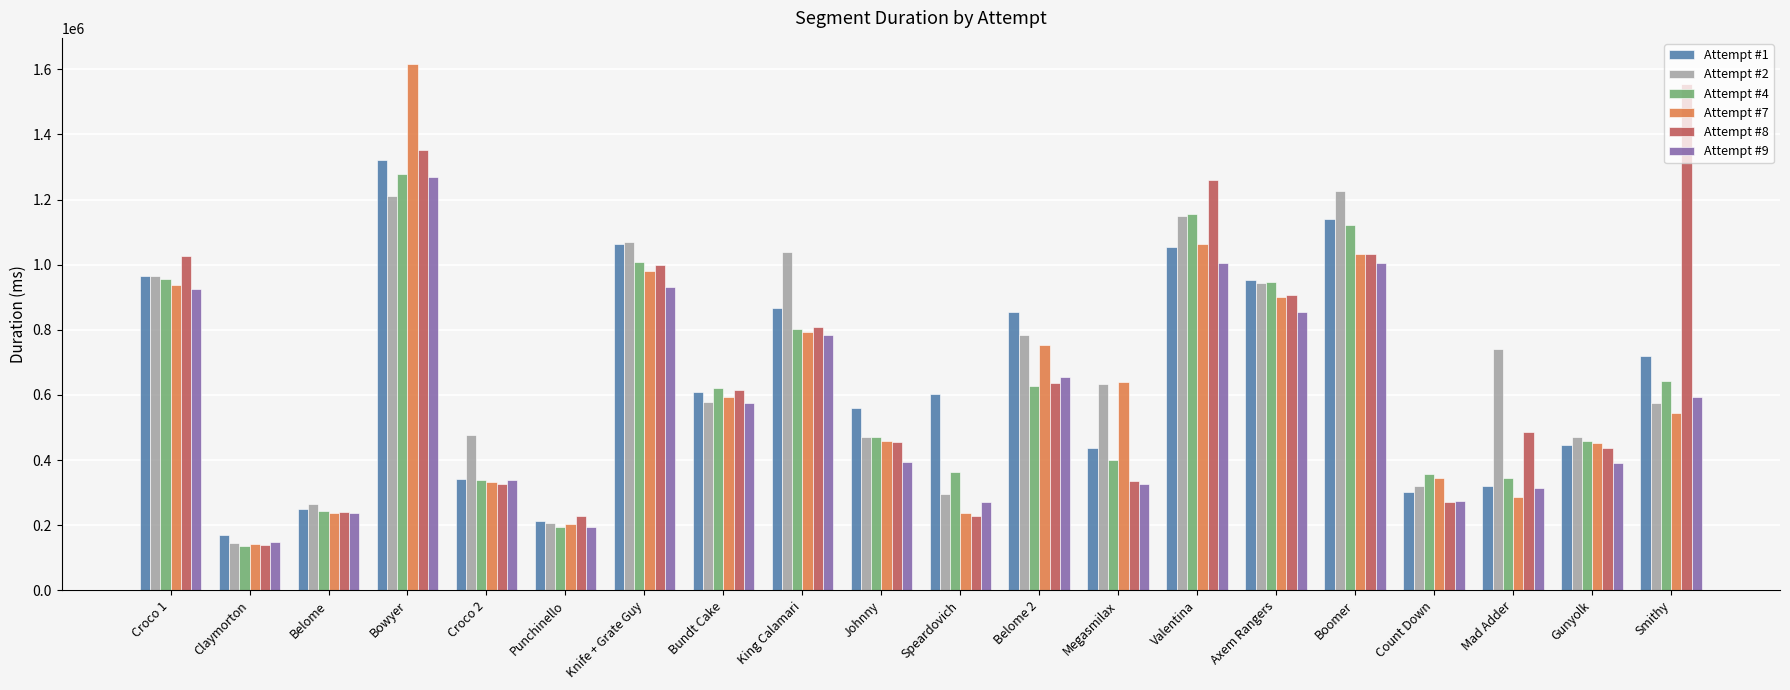

What are all the series names shown in the legend?

Attempt #1, Attempt #2, Attempt #4, Attempt #7, Attempt #8, Attempt #9